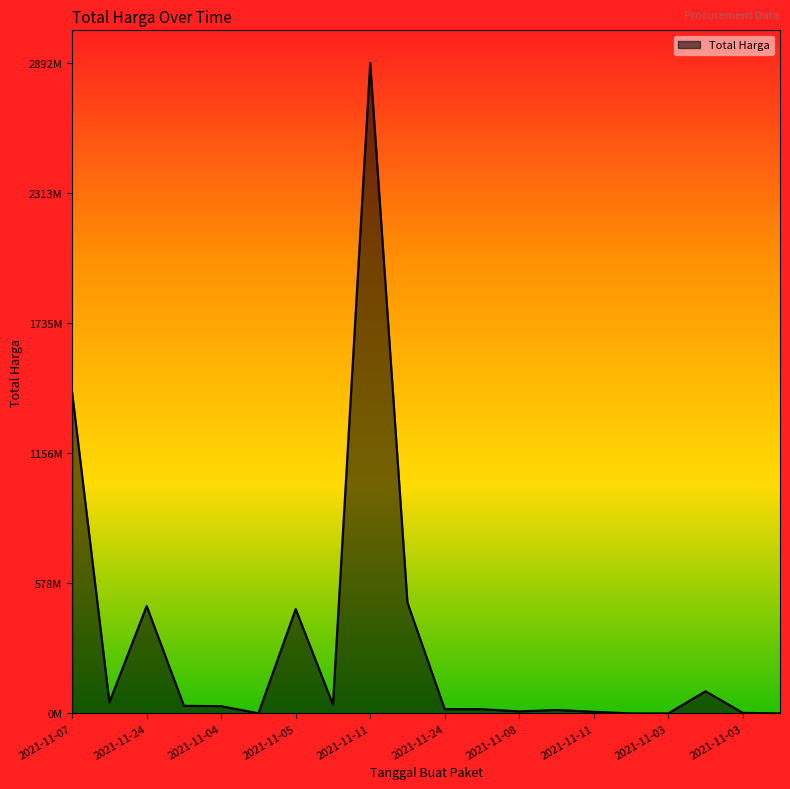

Does the chart display data point markers on the line(s)?

No